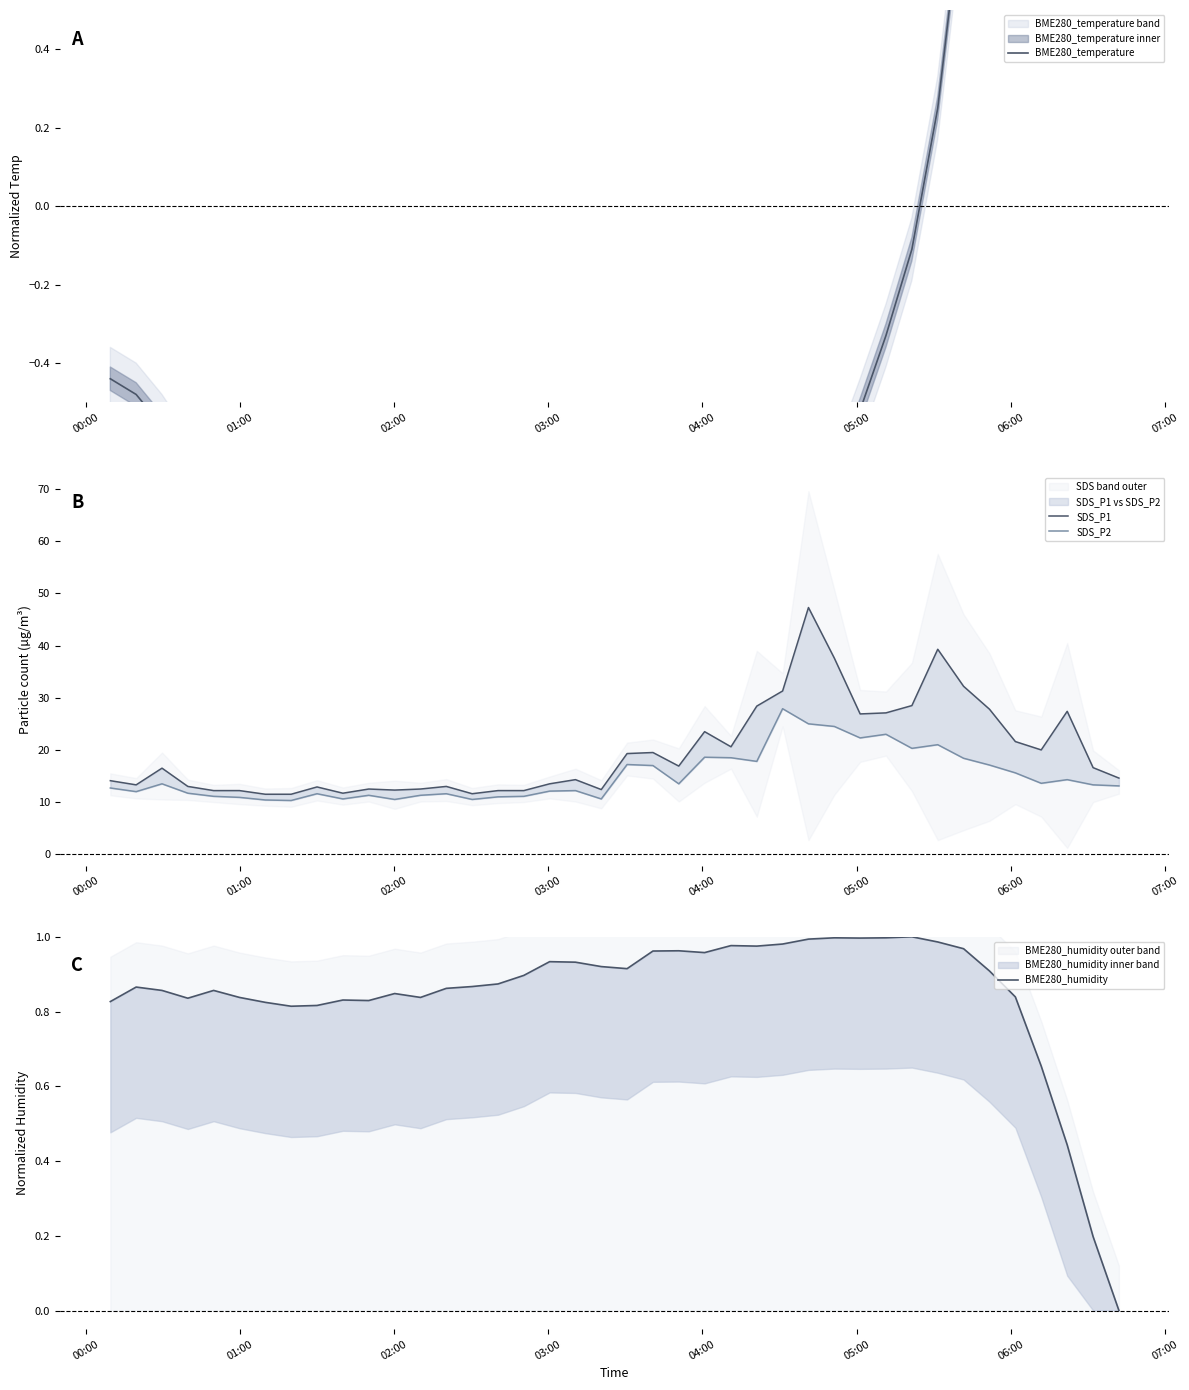

What is the minimum value shown in the chart?

-1.5